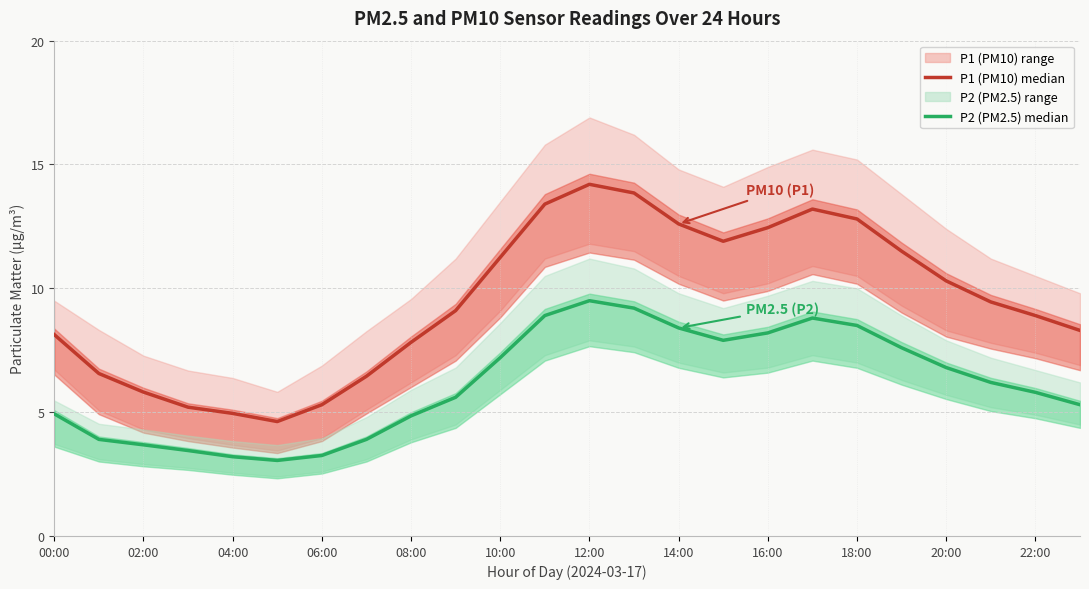

What is the spread (max minus min) of values at 17?

4.4